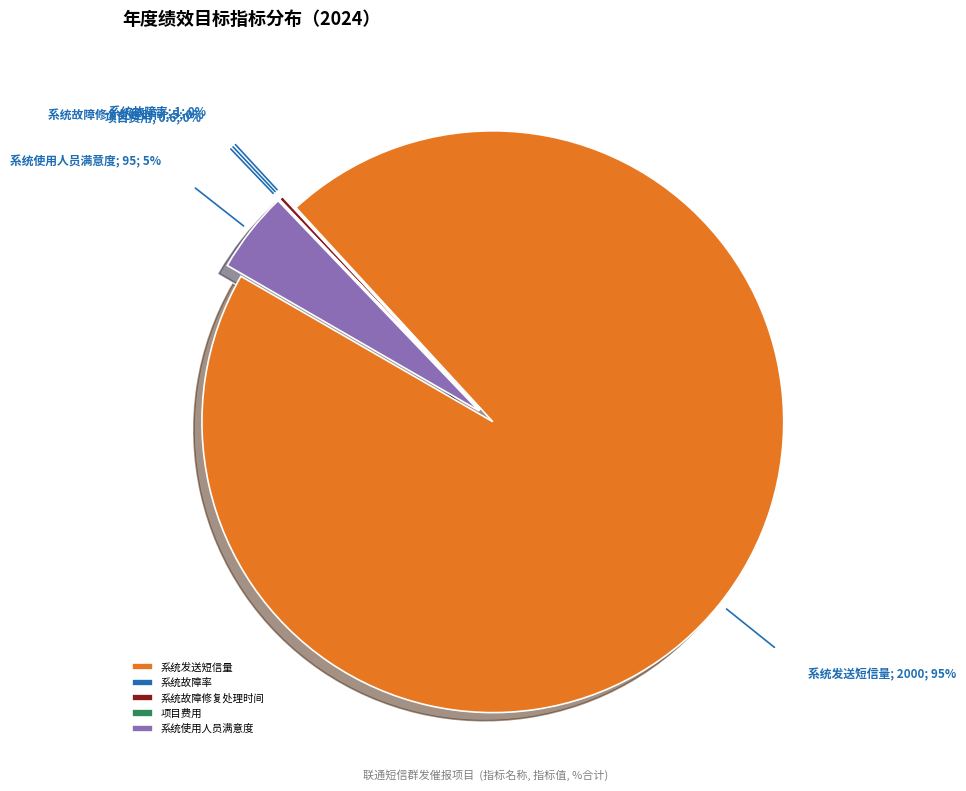

Does any single category account for the majority?

Yes